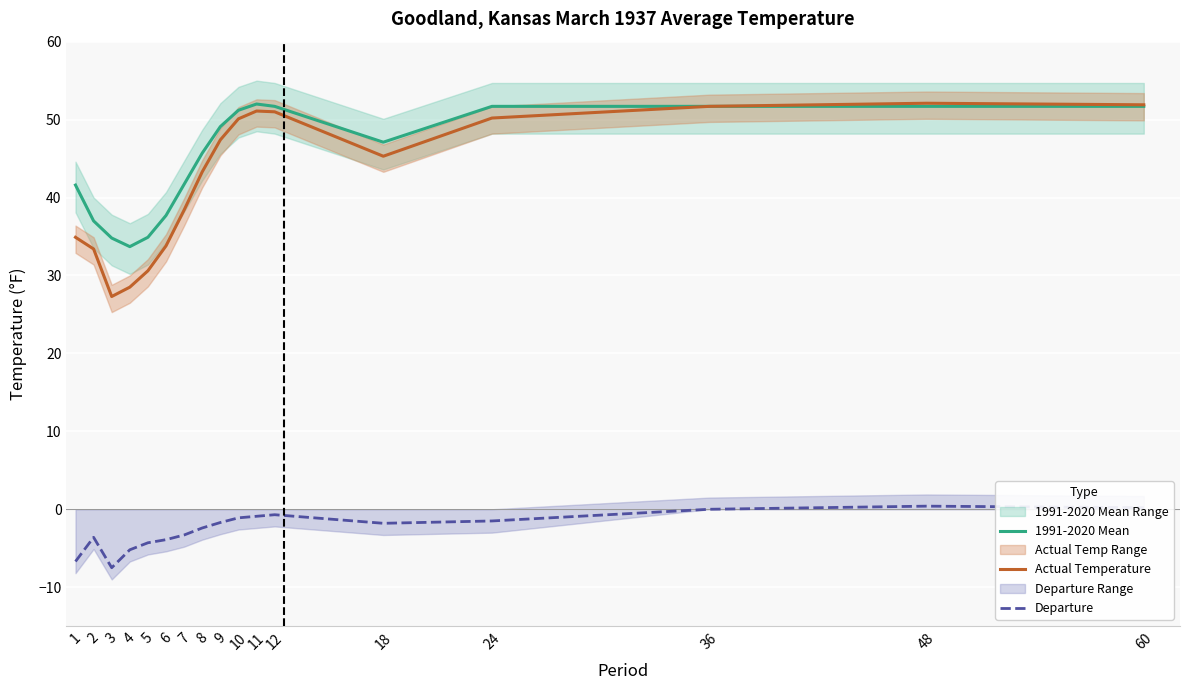

Reading left to right, what are all the values shown in this chart?

1991-2020 Mean: 1=41.6	2=37.0	3=34.8	4=33.7	5=34.9	6=37.7	7=41.7	8=45.7	9=49.1	10=51.2	11=52.0	12=51.7	18=47.1	24=51.7	36=51.7	48=51.7	60=51.7
Actual Temperature: 1=34.9	2=33.4	3=27.3	4=28.5	5=30.6	6=33.8	7=38.4	8=43.3	9=47.4	10=50.1	11=51.1	12=51.0	18=45.3	24=50.2	36=51.7	48=52.1	60=51.9
Departure: 1=-6.7	2=-3.6	3=-7.5	4=-5.2	5=-4.3	6=-3.9	7=-3.3	8=-2.4	9=-1.7	10=-1.1	11=-0.9	12=-0.7	18=-1.8	24=-1.5	36=0.0	48=0.4	60=0.2